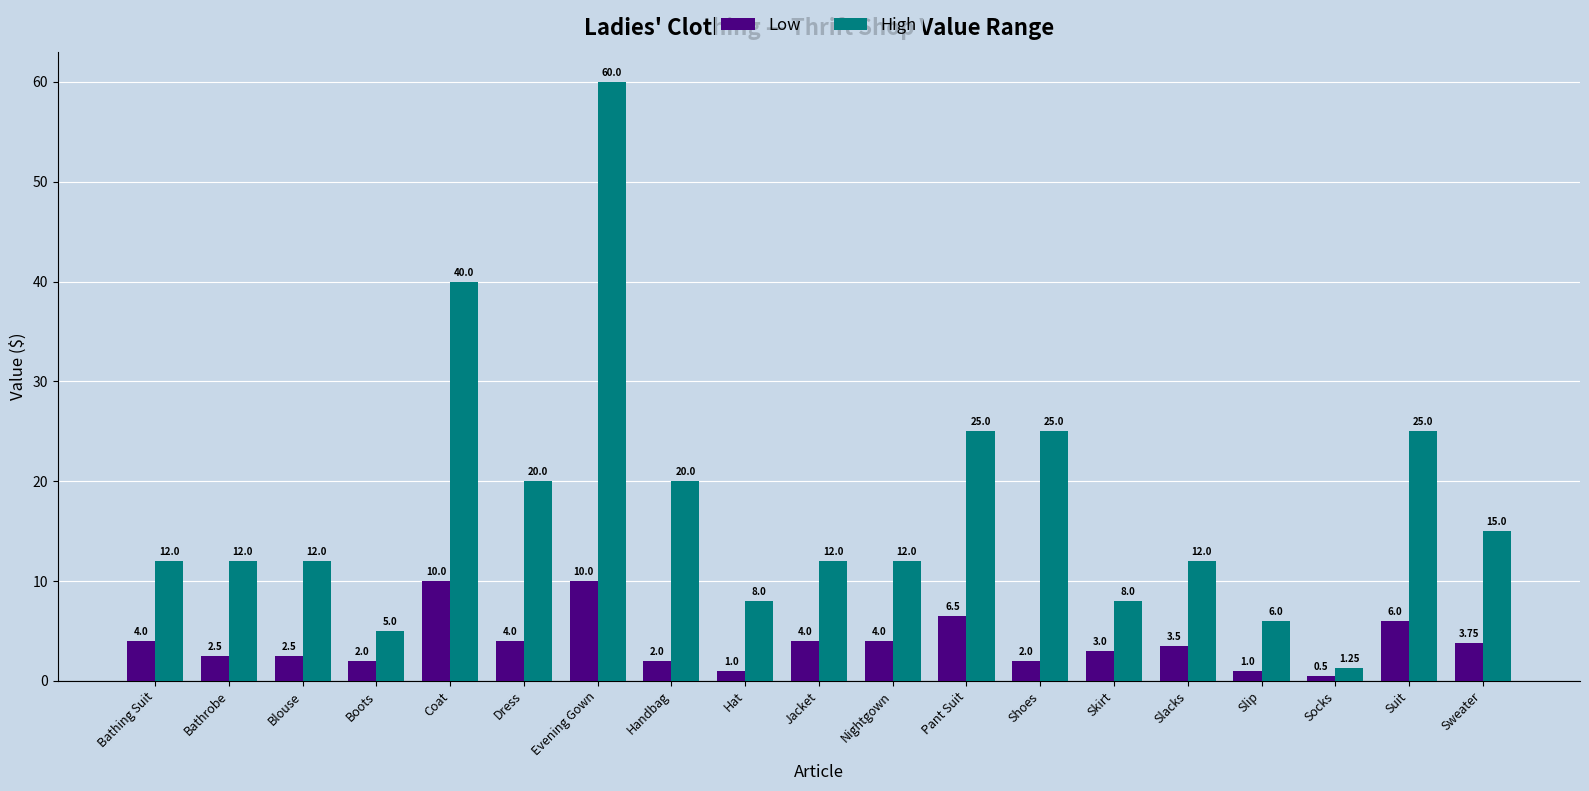

What is the average value of the High series?

17.4